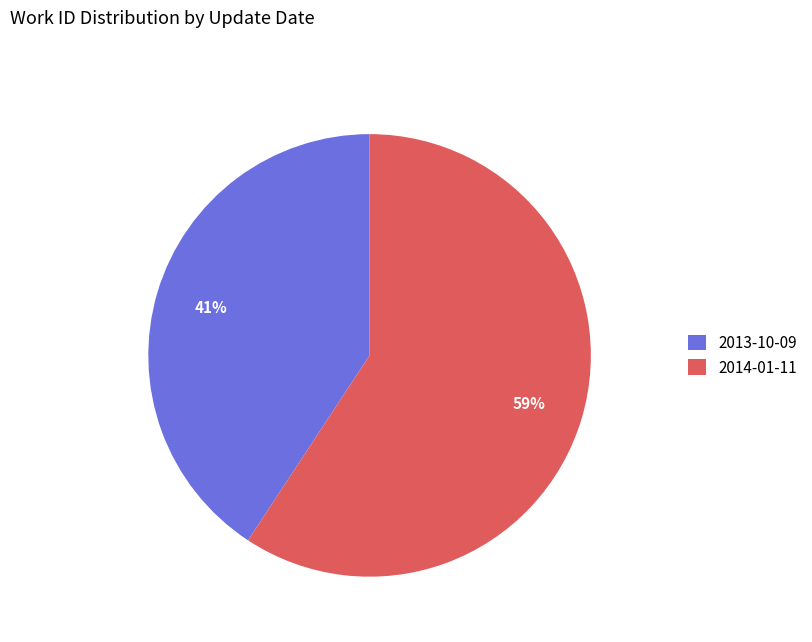

Count the number of slices in the pie.

2